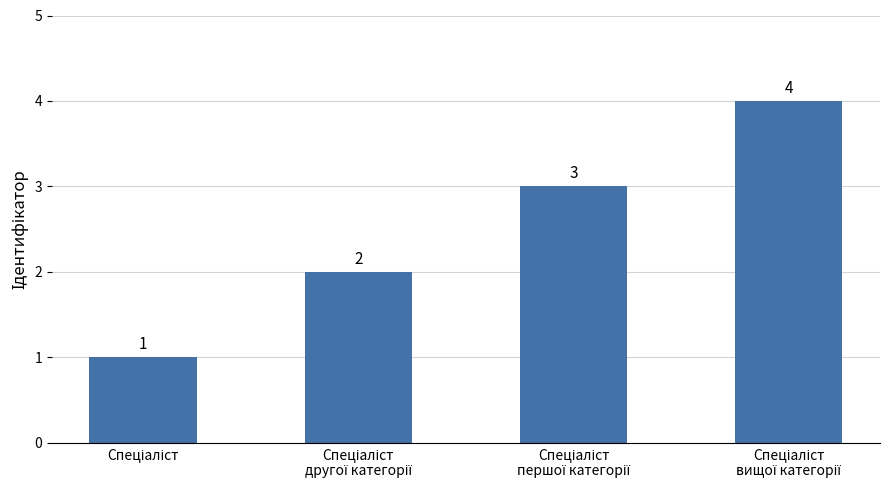

What is the smallest value displayed?

1